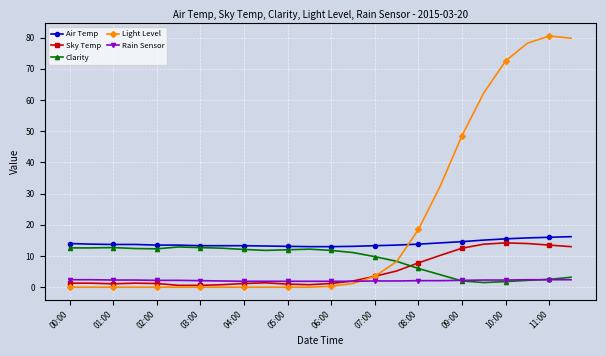

How many times do Sky Temp and Clarity cross each other?

1